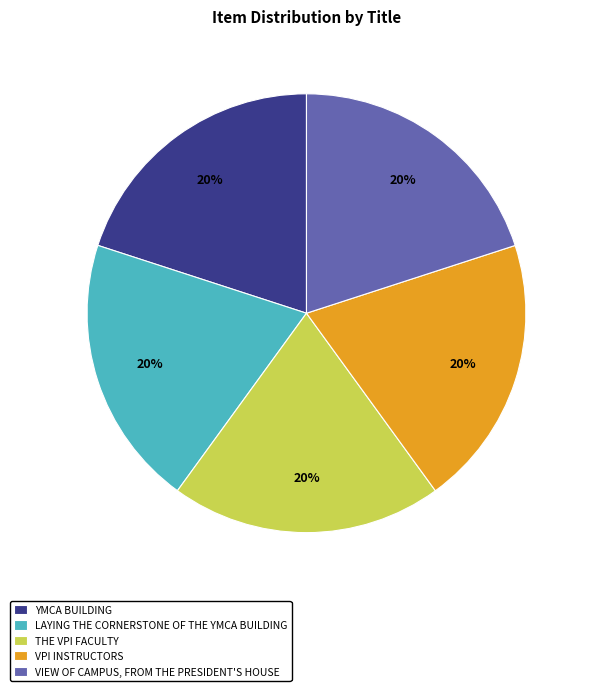

What is the ratio of the value at VPI INSTRUCTORS to the value at YMCA BUILDING?

1.0